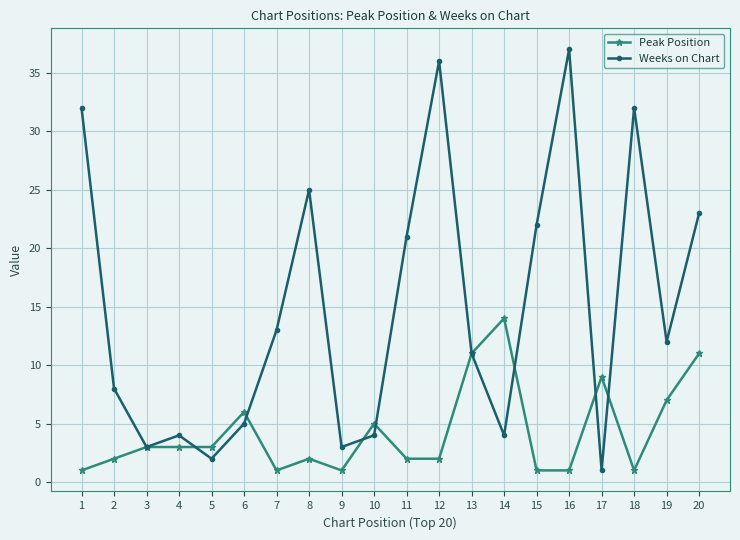

What is the smallest value displayed?

1